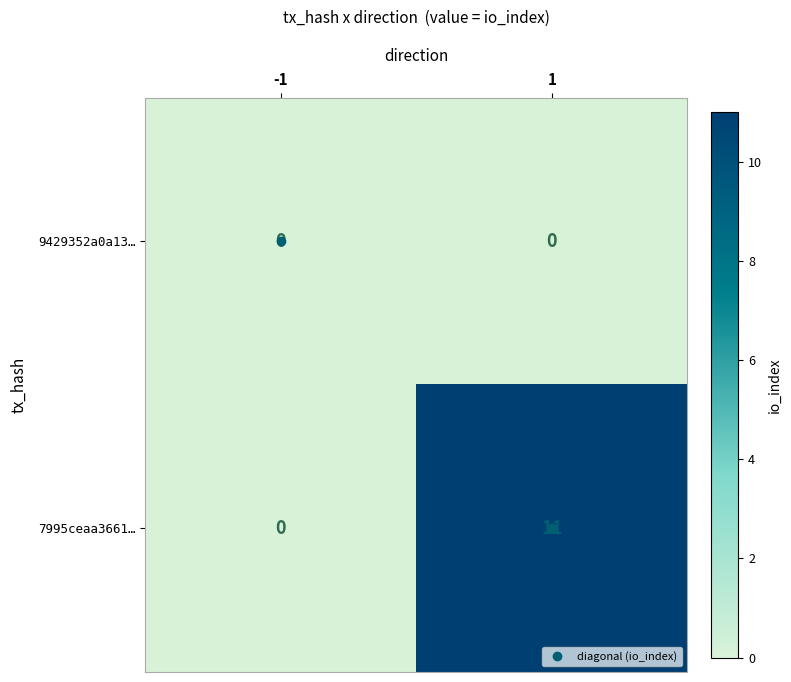

What is the difference between the highest and lowest values at 1?

11